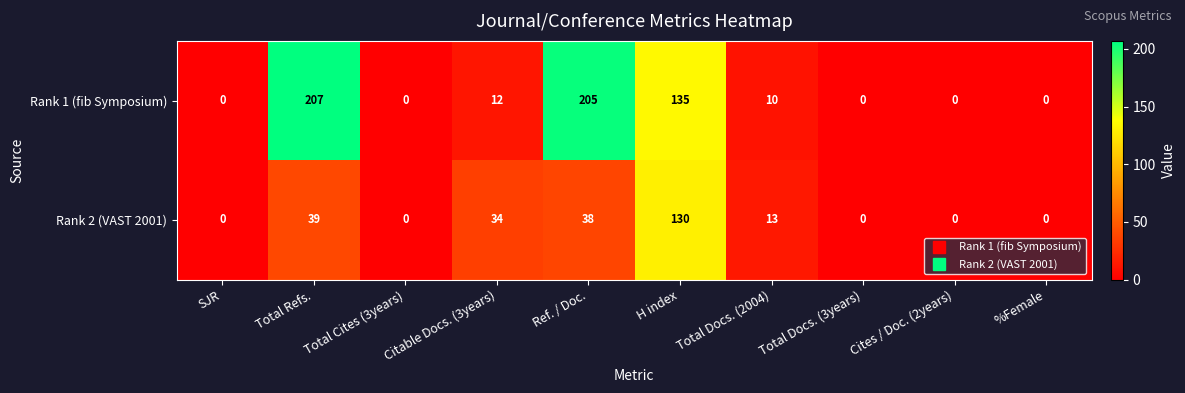

At how many categories does at least one series exceed 10?

5